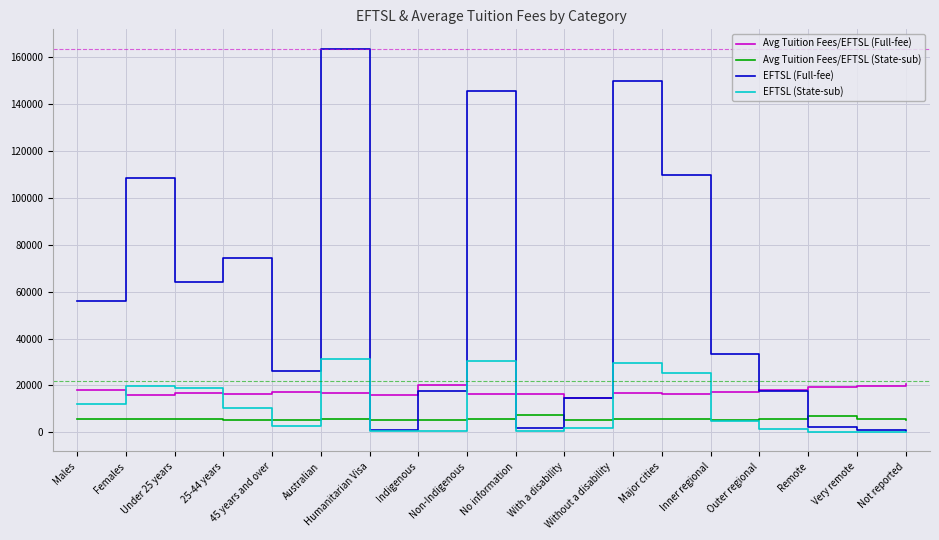

What is the average value of the Avg Tuition Fees/EFTSL (State-sub) series?

5645.6